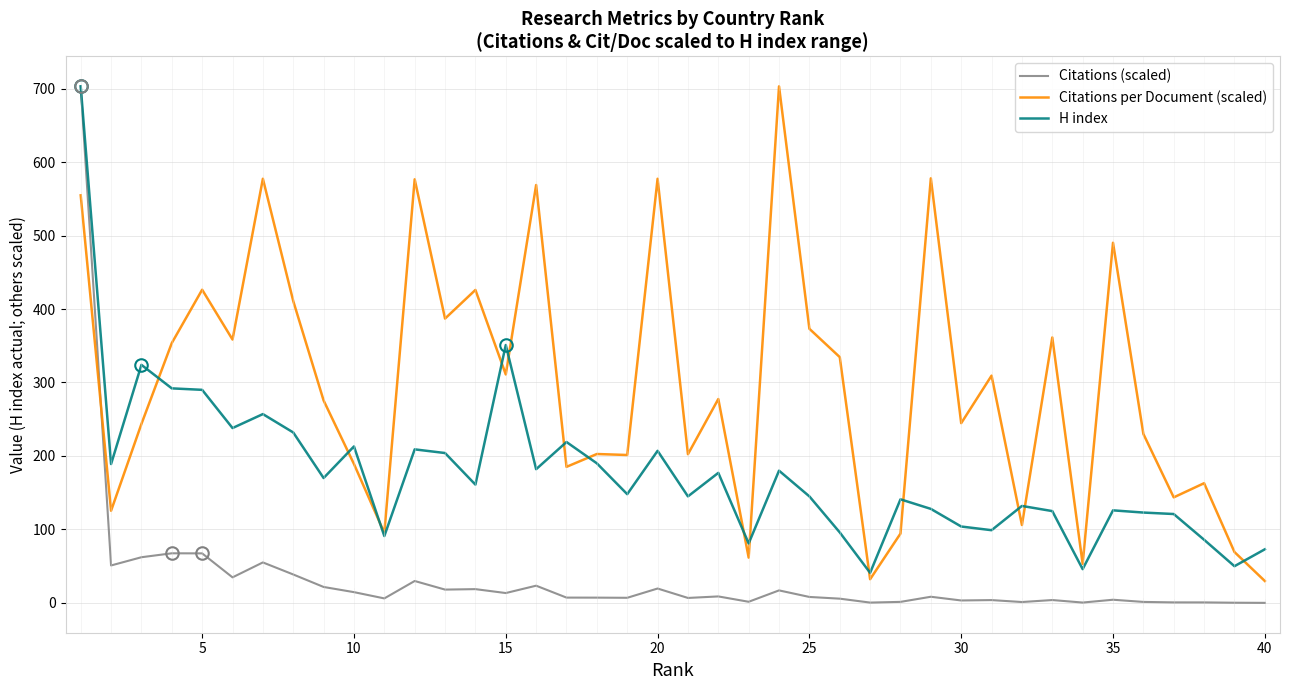

What is the highest value of the Citations (scaled) series?

703.0